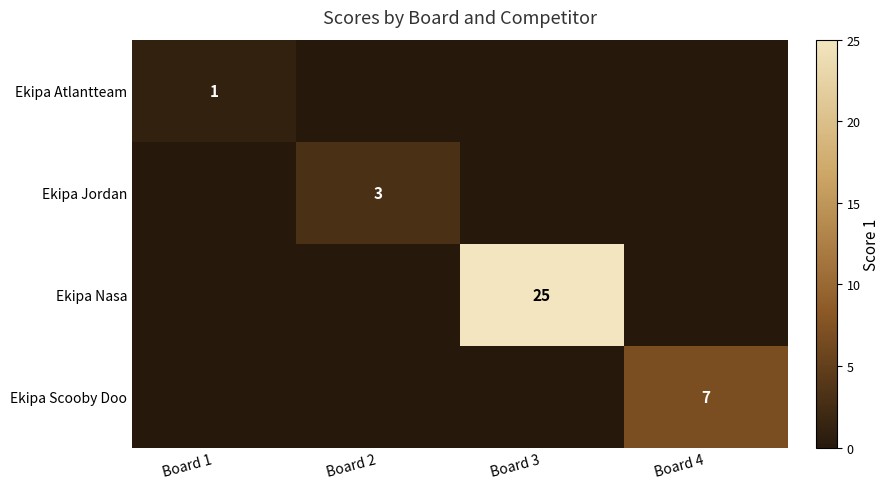

How many series are shown in this chart?

4